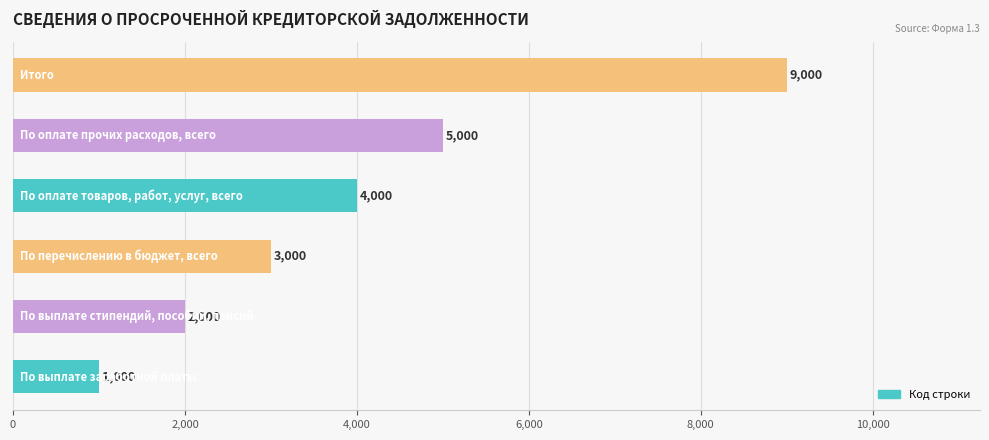

What is the minimum value shown in the chart?

1000